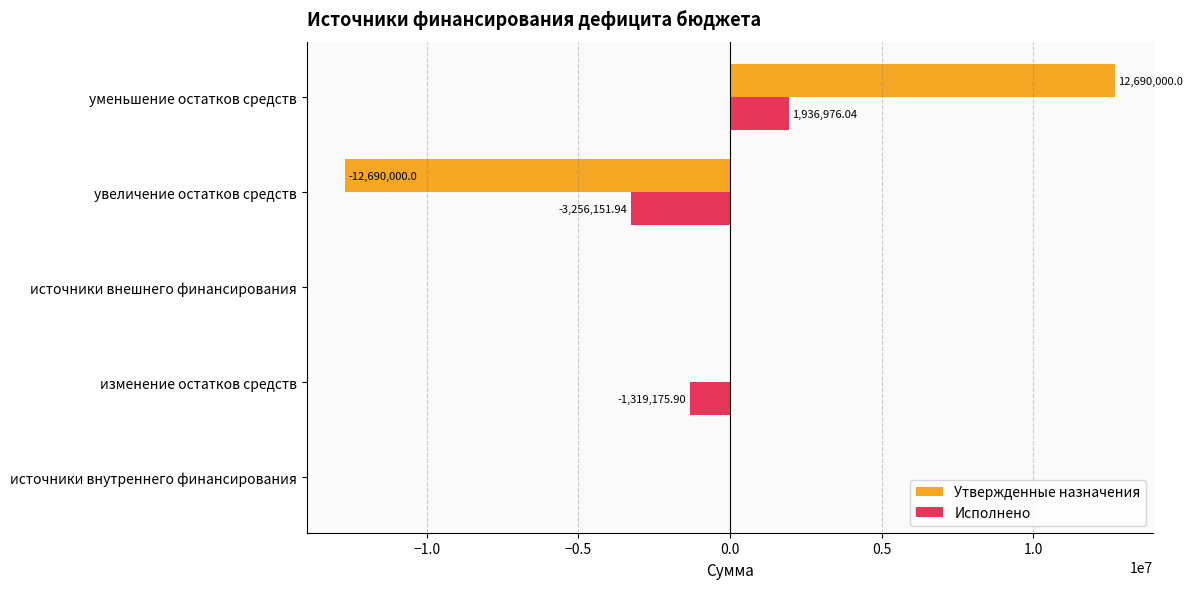

At which label does Утвержденные назначения reach its peak?

уменьшение остатков средств